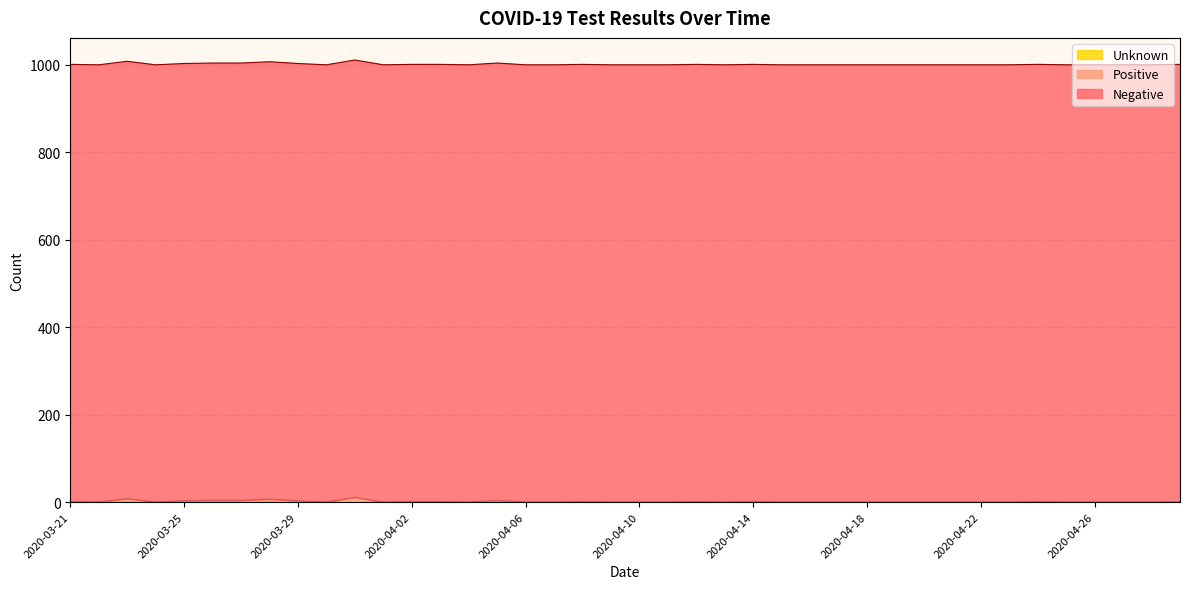

How many distinct data groups are displayed?

3